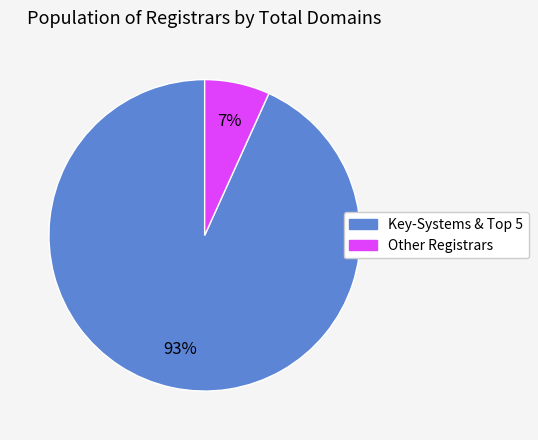

Does any single category account for the majority?

Yes